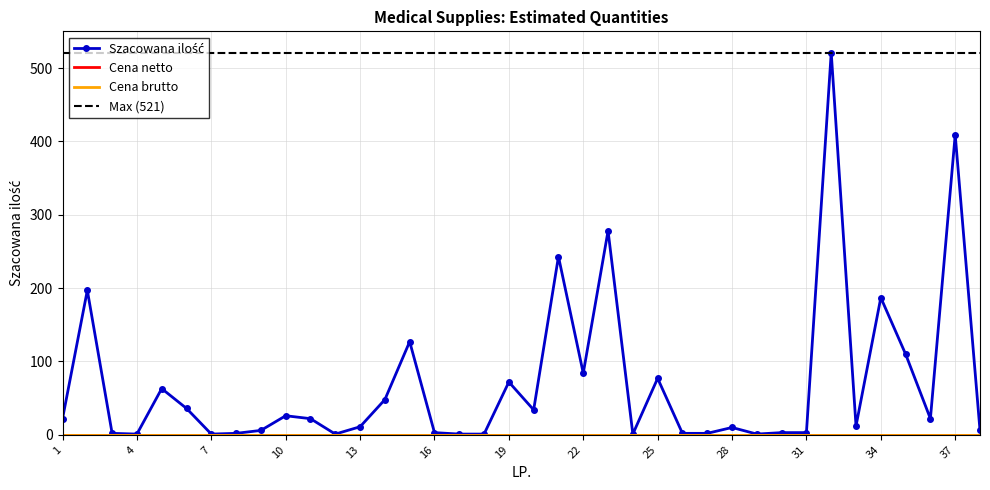

Reading right to left, what are all the values shown in this chart?

Szacowana ilość: 38=6	37=409	36=22	35=110	34=187	33=12	32=521	31=3	30=3	29=1	28=10	27=2	26=2	25=77	24=1	23=278	22=84	21=243	20=34	19=72	18=1	17=1	16=3	15=127	14=48	13=11	12=1	11=22	10=26	9=6	8=2	7=1	6=36	5=63	4=1	3=2	2=197	1=22
Cena netto: 38=0	37=0	36=0	35=0	34=0	33=0	32=0	31=0	30=0	29=0	28=0	27=0	26=0	25=0	24=0	23=0	22=0	21=0	20=0	19=0	18=0	17=0	16=0	15=0	14=0	13=0	12=0	11=0	10=0	9=0	8=0	7=0	6=0	5=0	4=0	3=0	2=0	1=0
Cena brutto: 38=0	37=0	36=0	35=0	34=0	33=0	32=0	31=0	30=0	29=0	28=0	27=0	26=0	25=0	24=0	23=0	22=0	21=0	20=0	19=0	18=0	17=0	16=0	15=0	14=0	13=0	12=0	11=0	10=0	9=0	8=0	7=0	6=0	5=0	4=0	3=0	2=0	1=0